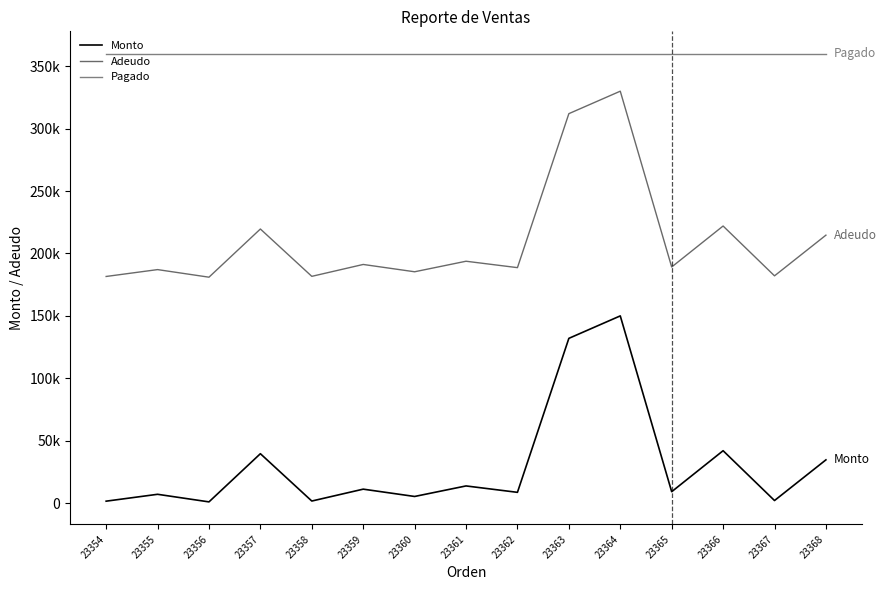

At which label does Pagado reach its peak?

23354